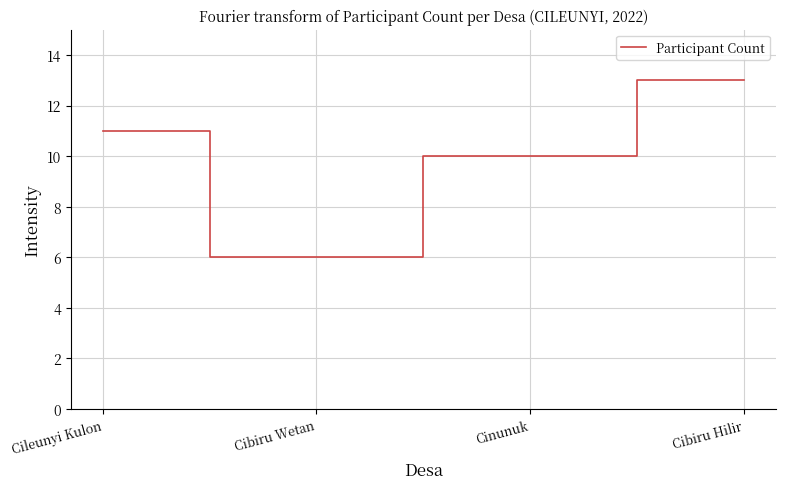

List the labels in order of value, largest first.

Cibiru Hilir, Cileunyi Kulon, Cinunuk, Cibiru Wetan